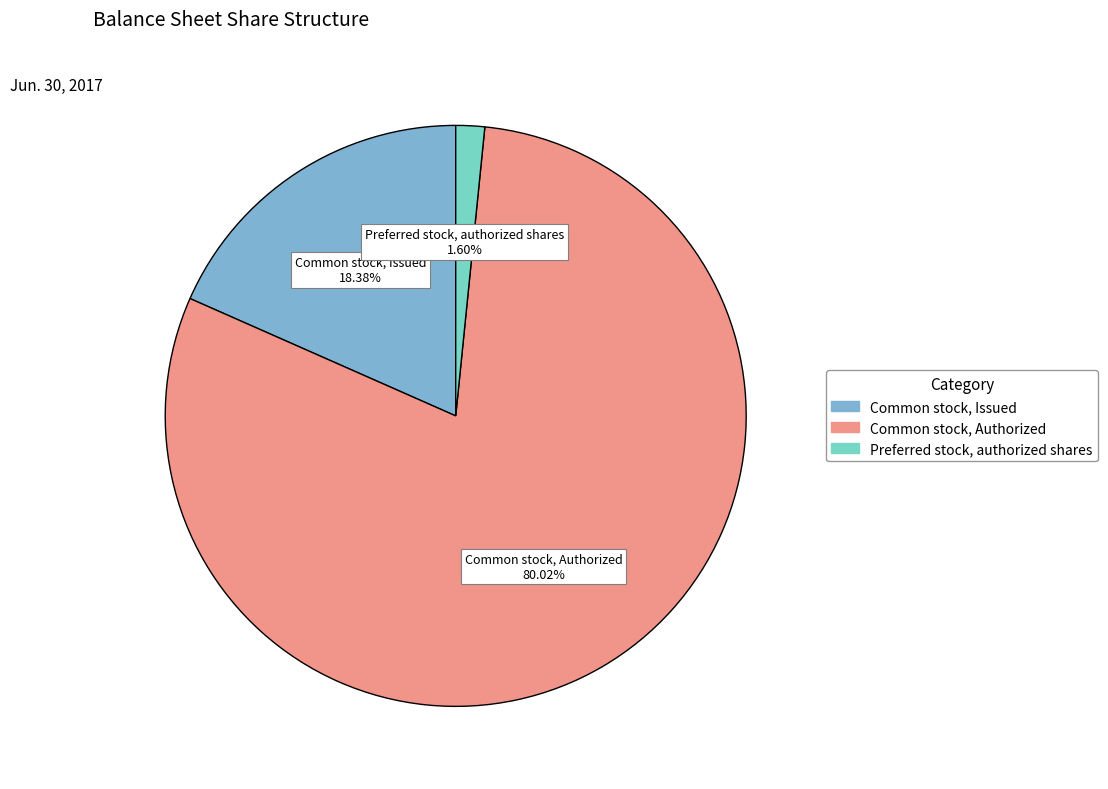

Which category has the biggest portion of the pie?

Common stock, Authorized